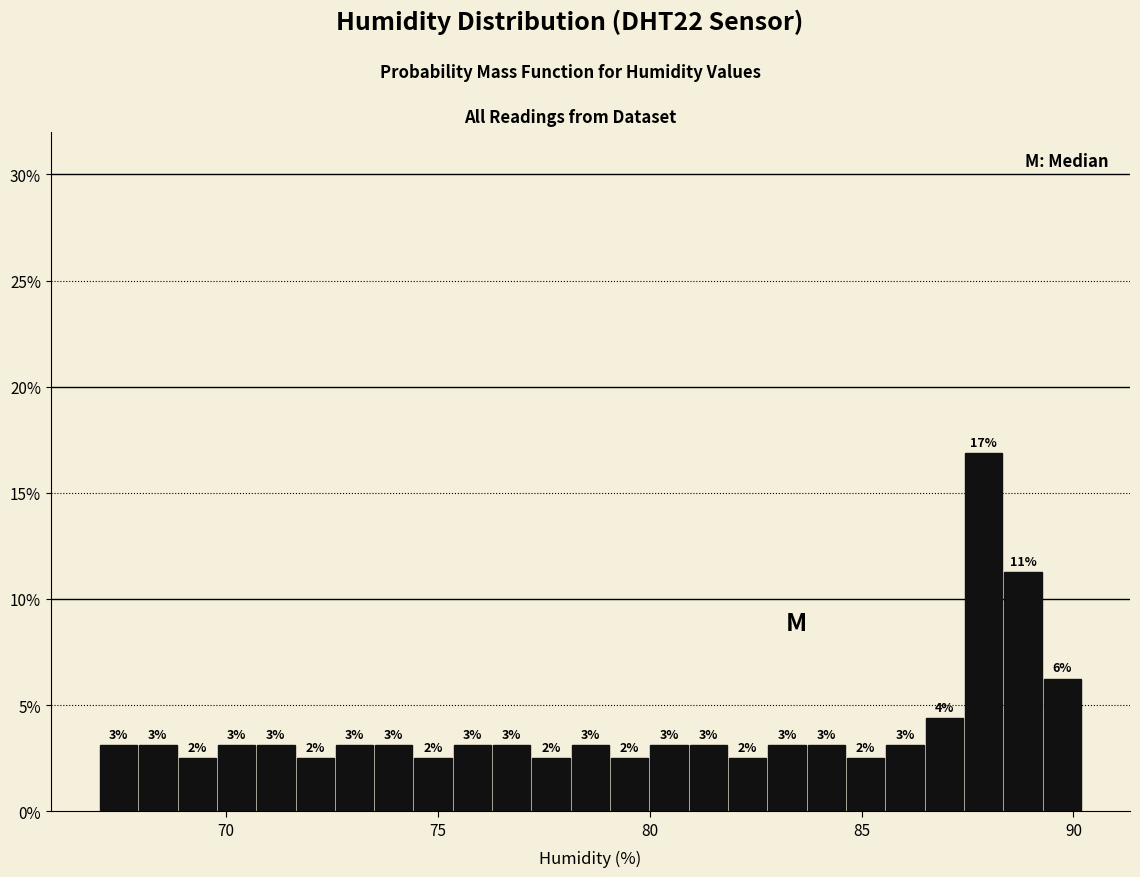

Around what value on the x-axis is the tallest bar? Give the approximate position of its centre, as read against the axis.

88.0